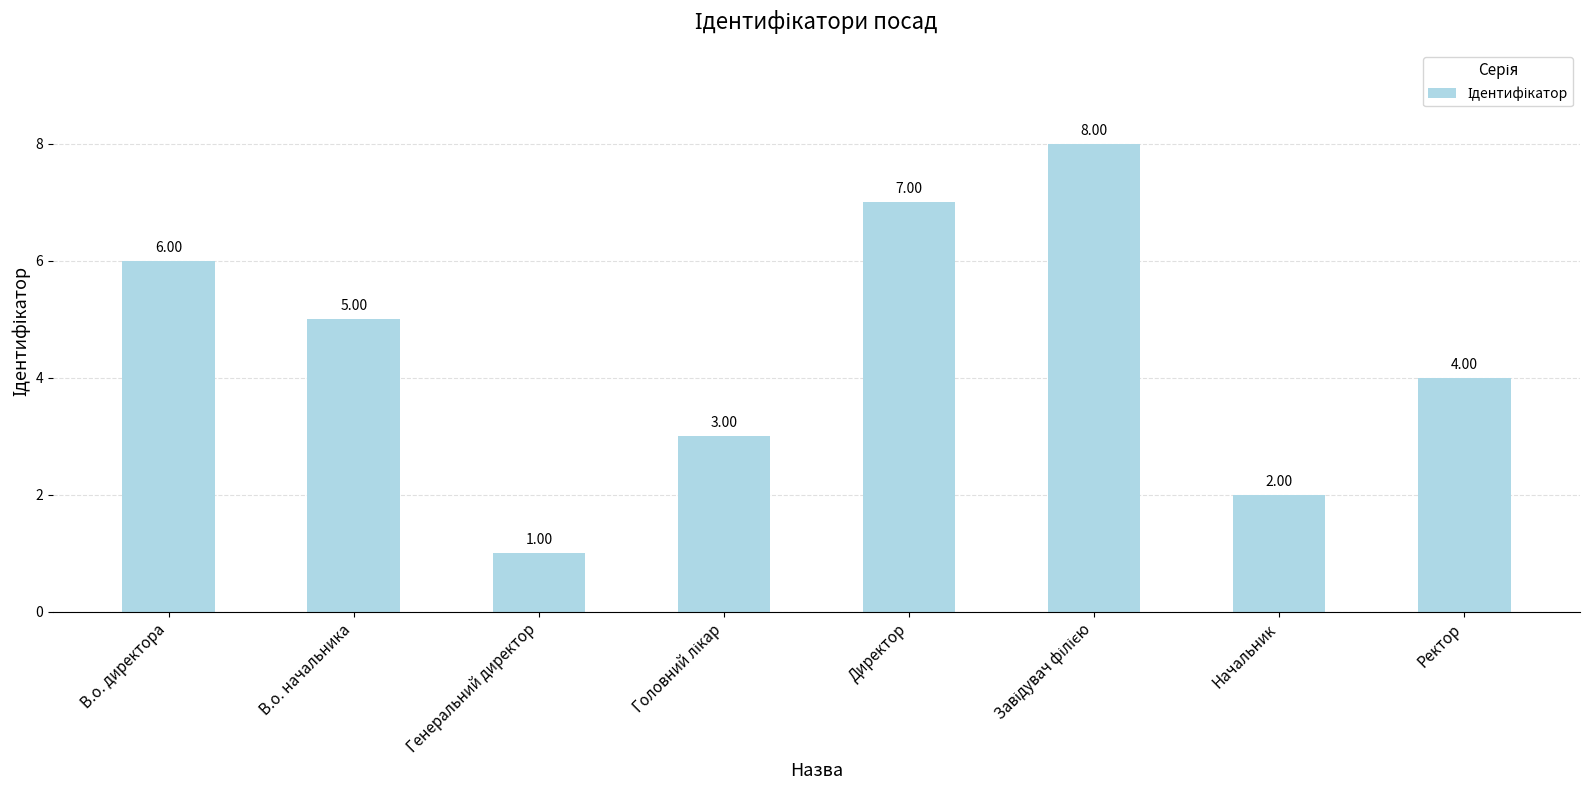

What is the sum of the values at Начальник and Директор?

9